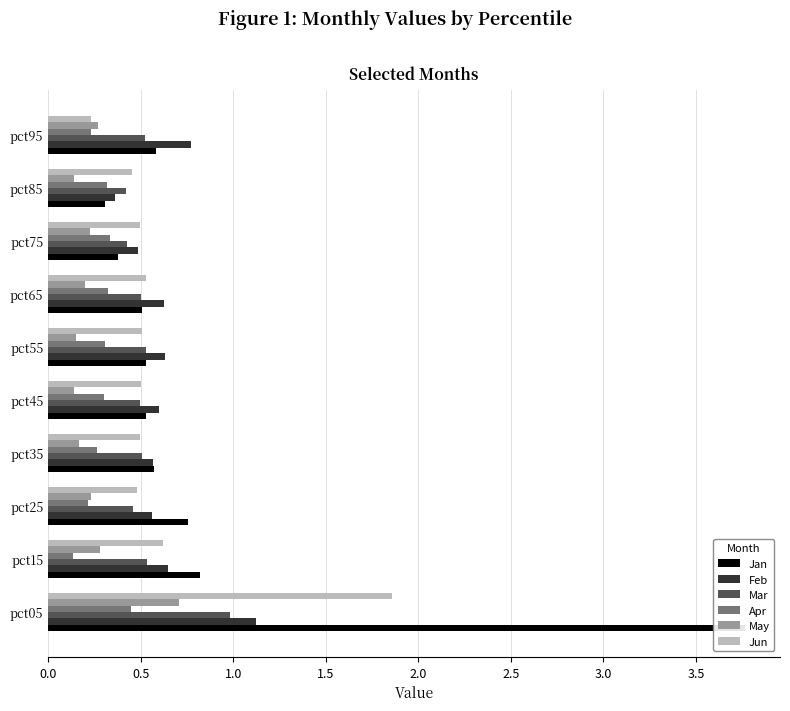

How many bars are there in total?

60